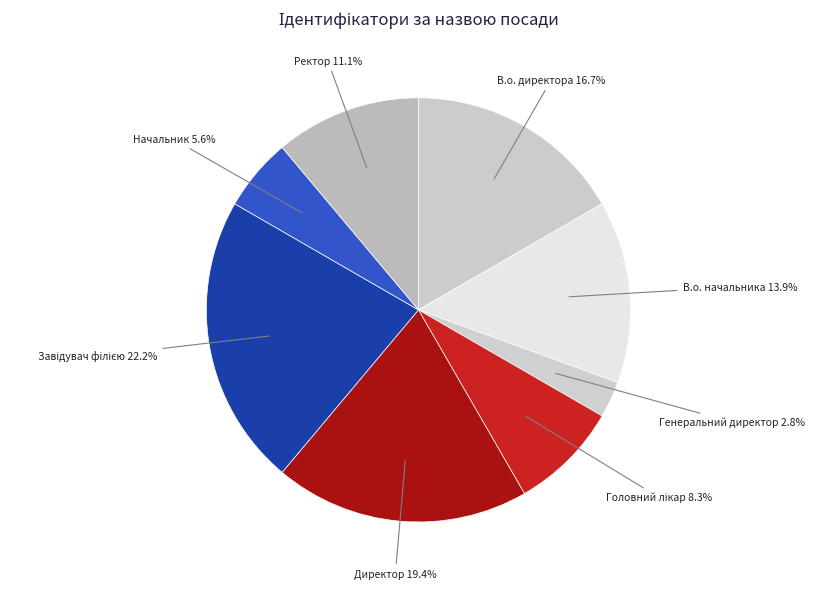

Is it true that Директор is 19% of the pie?

True